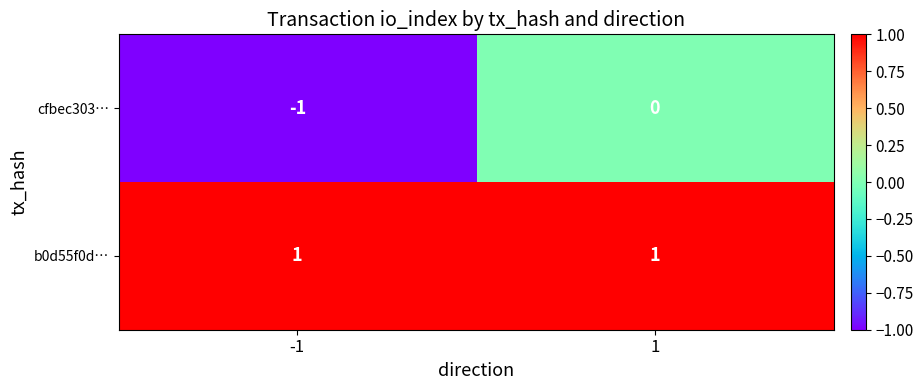

How many series are shown in this chart?

2